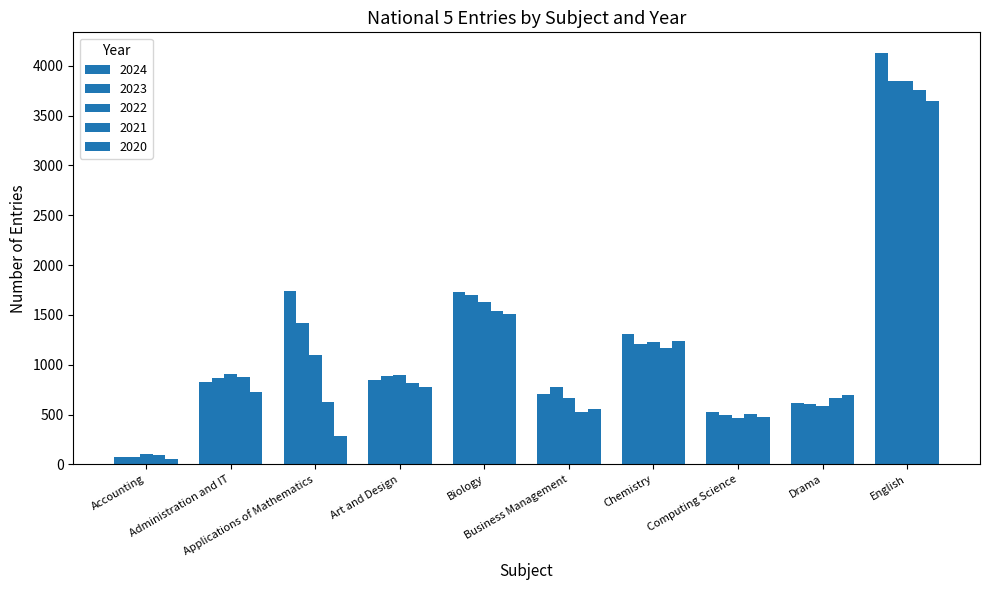

How many distinct data groups are displayed?

5